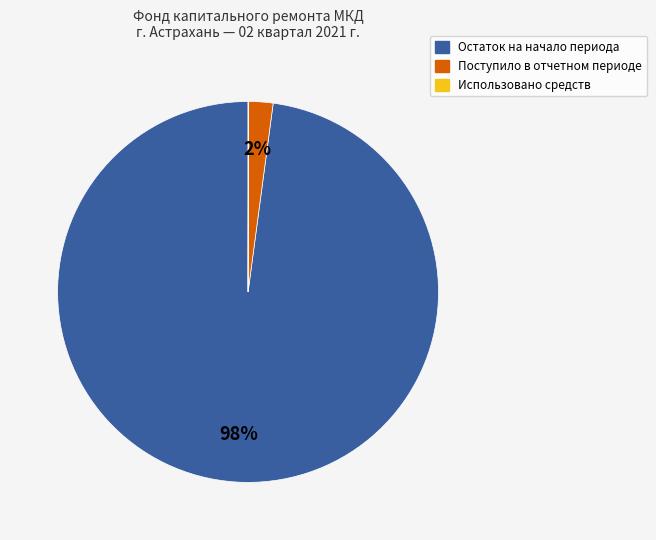

The Остаток на начало периода slice represents 98% of the pie. True or false?

True